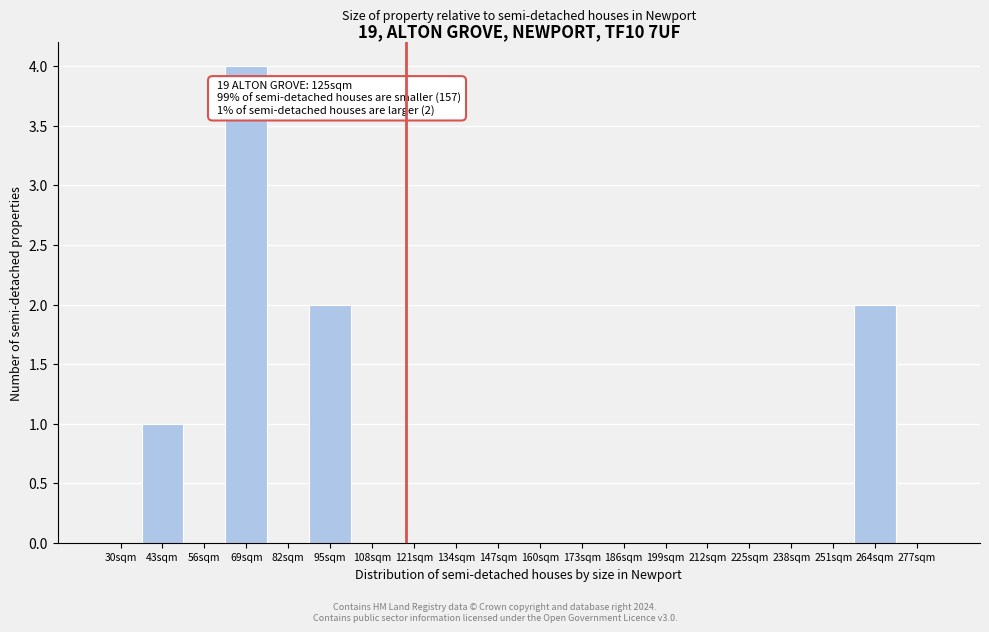

Reading right to left, list all the values displayed in this chart.

277sqm=0	264sqm=2	251sqm=0	238sqm=0	225sqm=0	212sqm=0	199sqm=0	186sqm=0	173sqm=0	160sqm=0	147sqm=0	134sqm=0	121sqm=0	108sqm=0	95sqm=2	82sqm=0	69sqm=4	56sqm=0	43sqm=1	30sqm=0